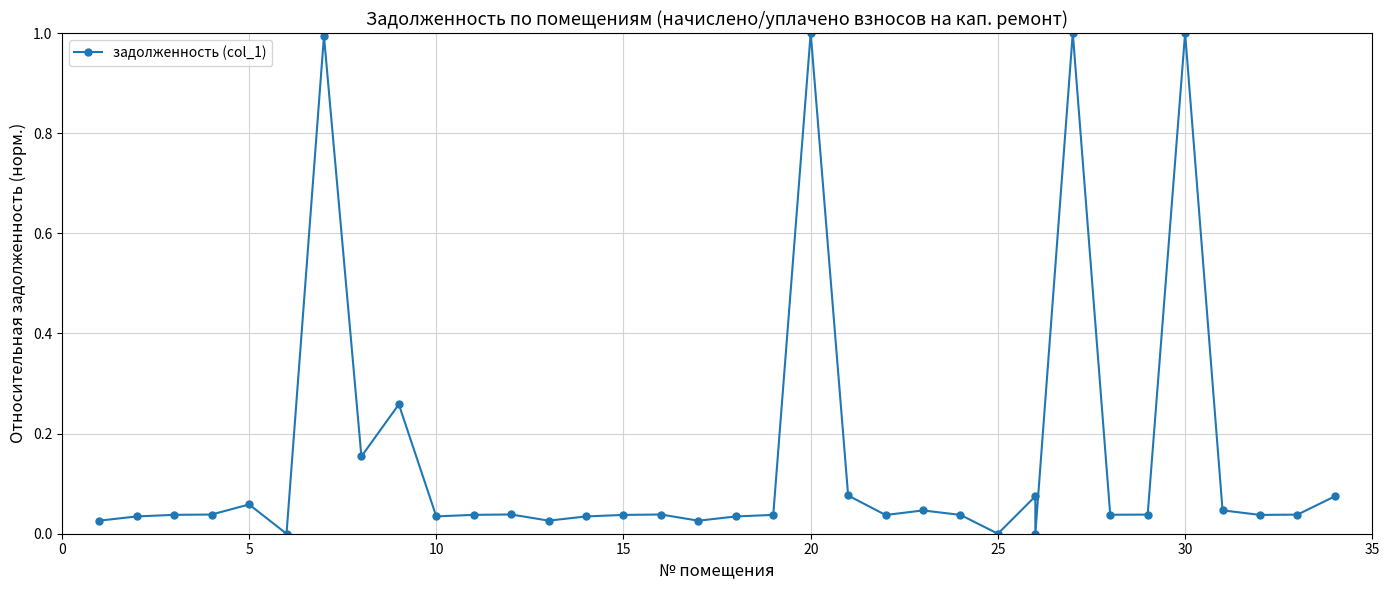

Which category has the lowest value across all series?

25